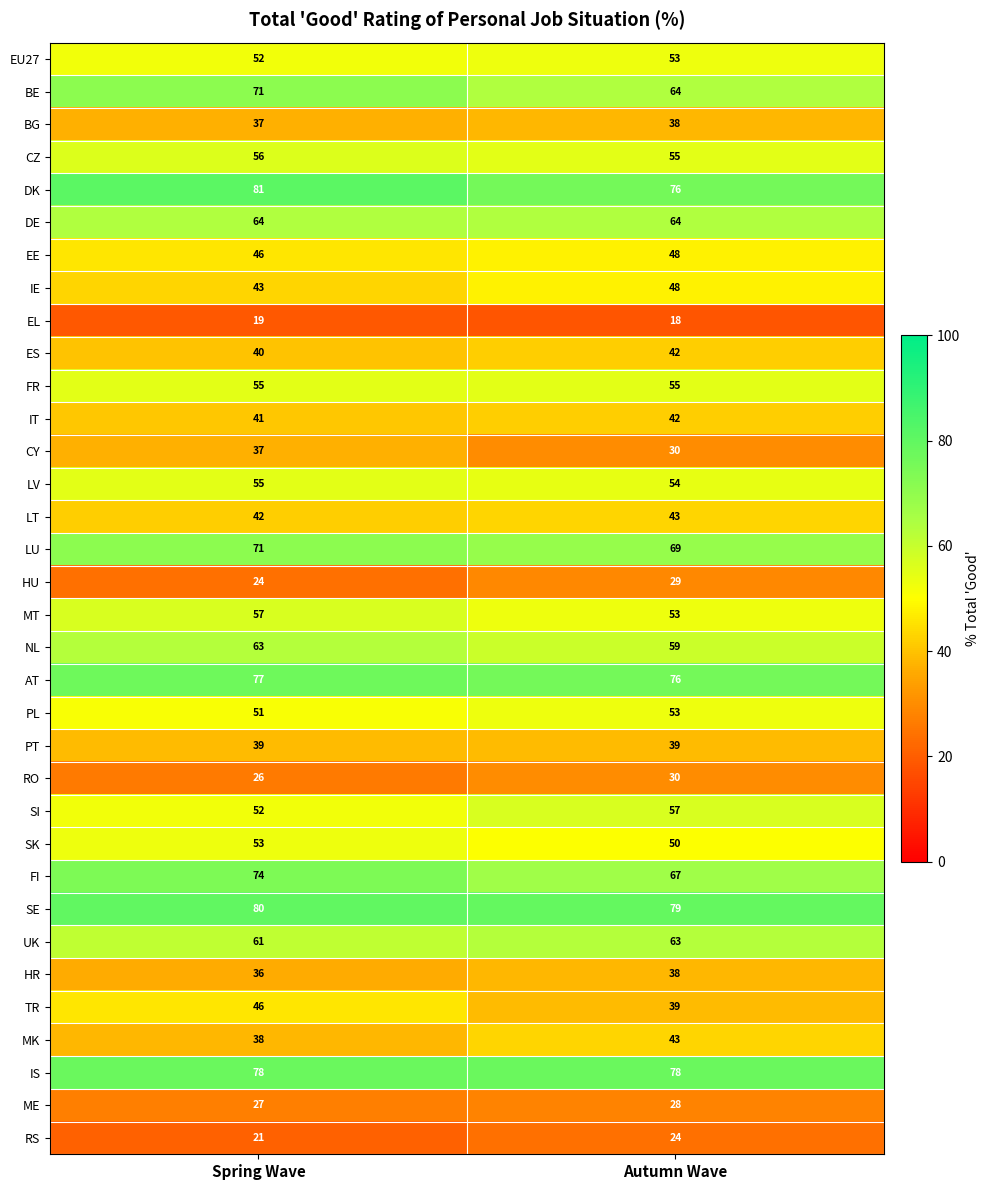

What is the difference between the highest and lowest values at Spring Wave?

62